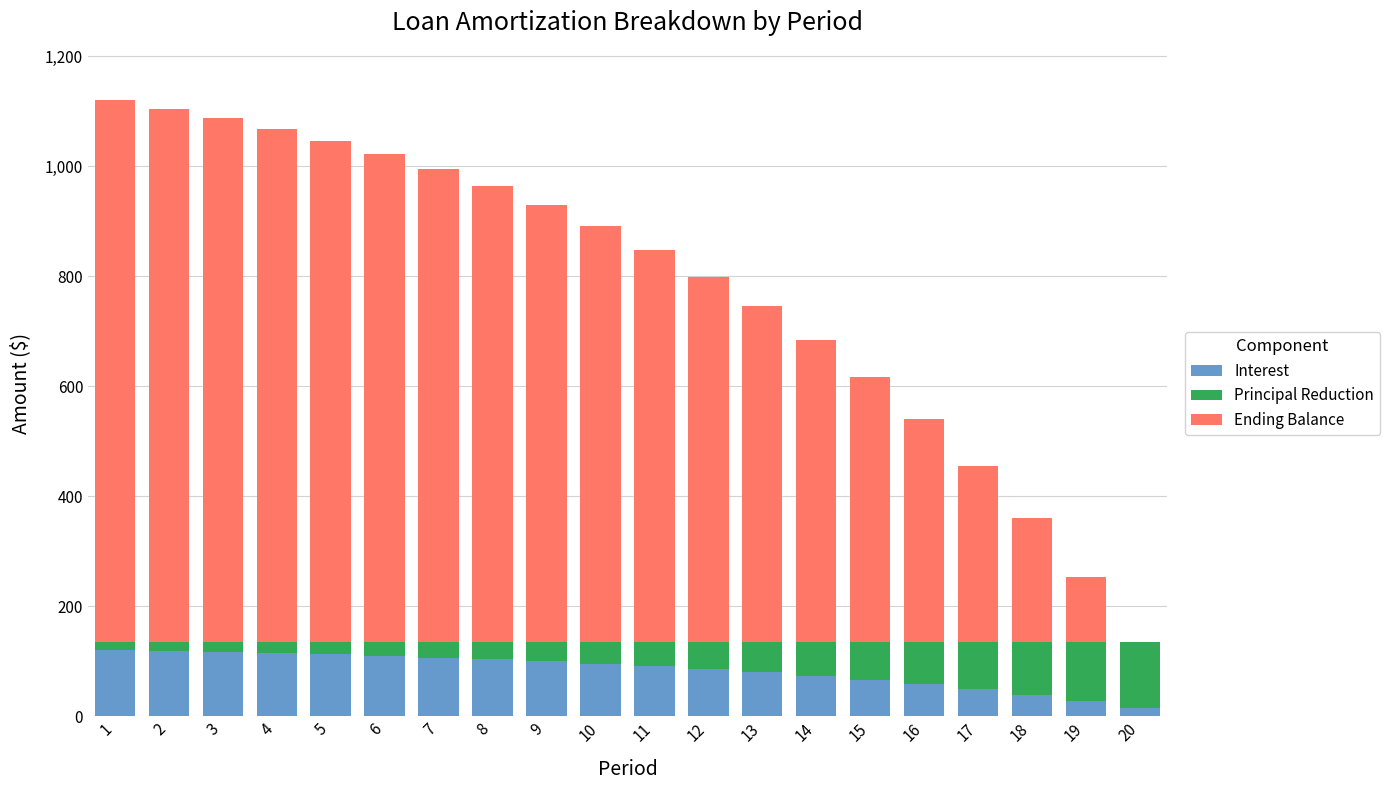

What is the total value across all series at 9?

928.8